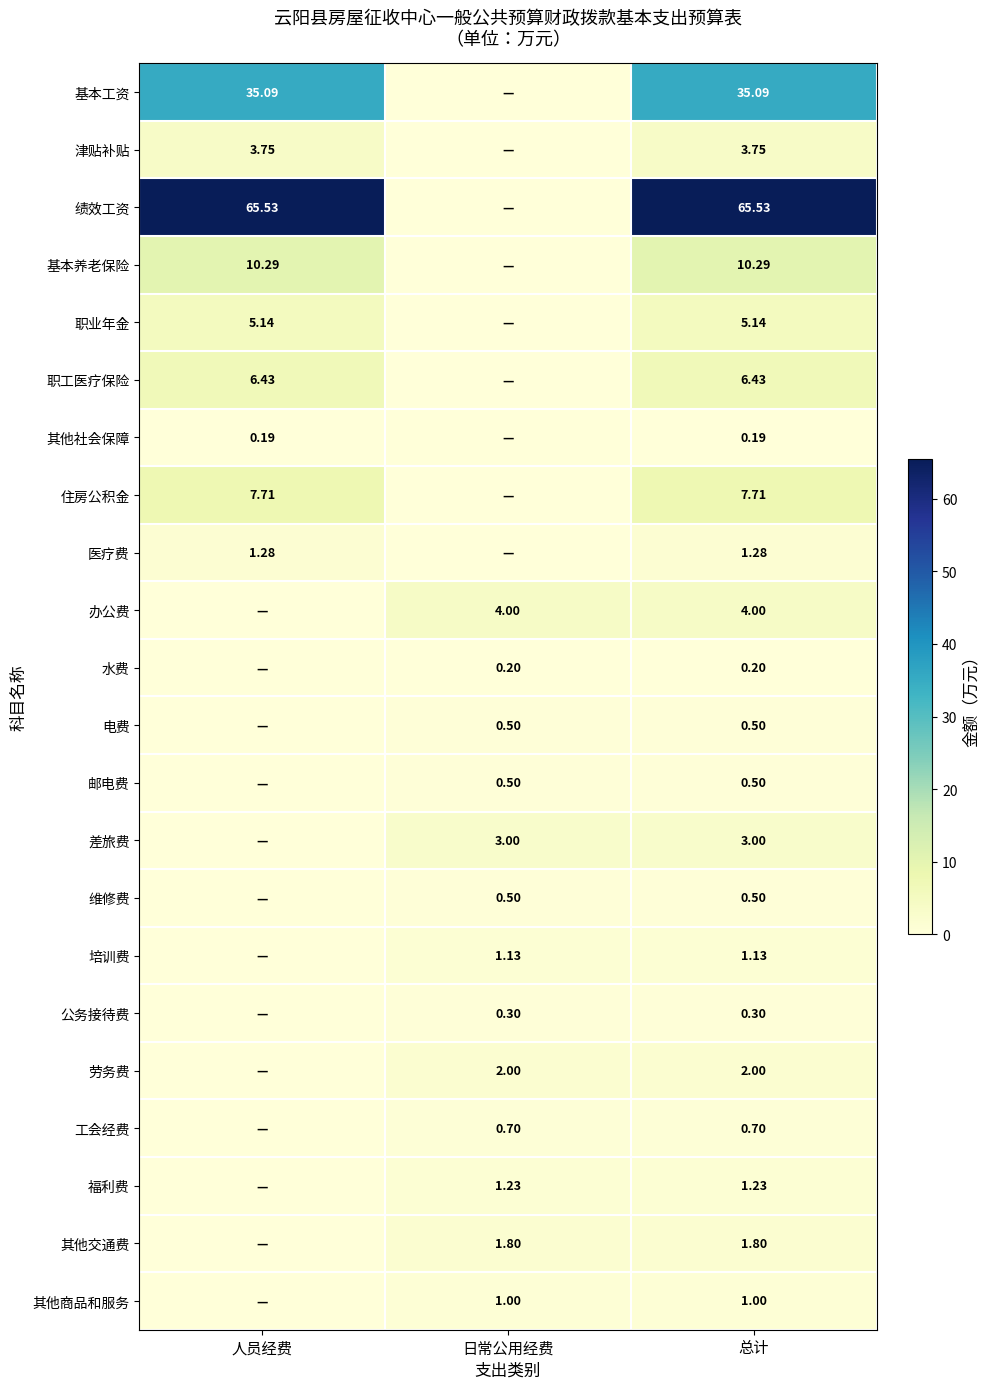

Is the value of 维修费 at 总计 greater than the value of 劳务费 at 总计?

No